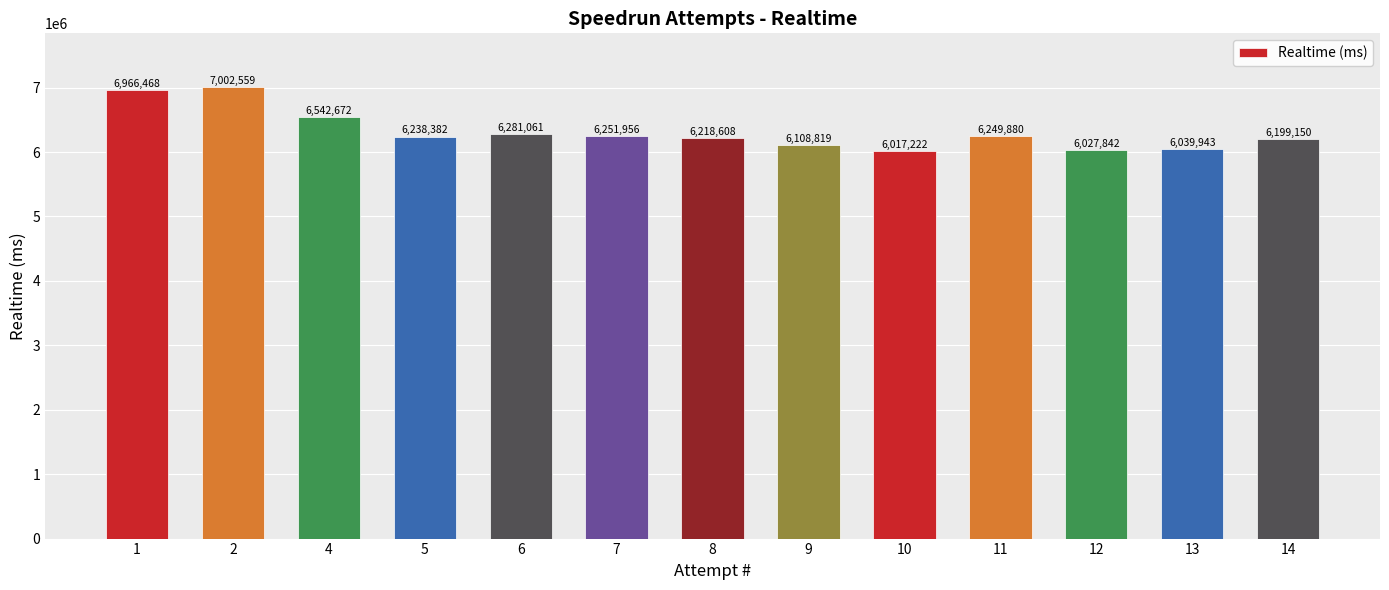

Between 11 and 7, which is larger?

7